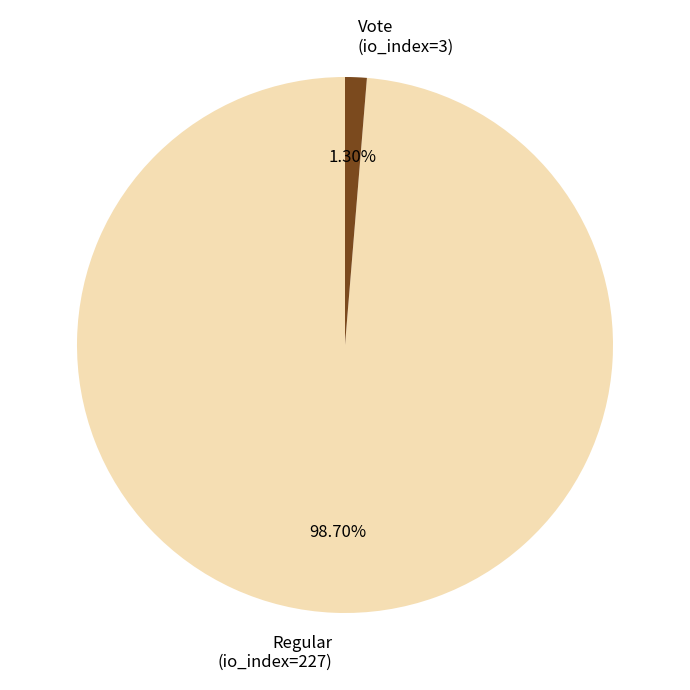

Does Regular (io_index=227) represent more than half of the total?

Yes